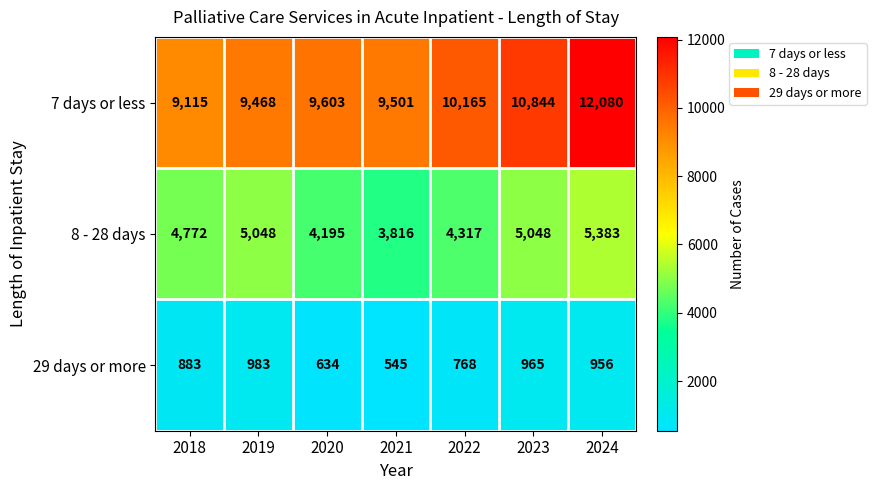

Where is 29 days or more nearest to the value 764?

2022